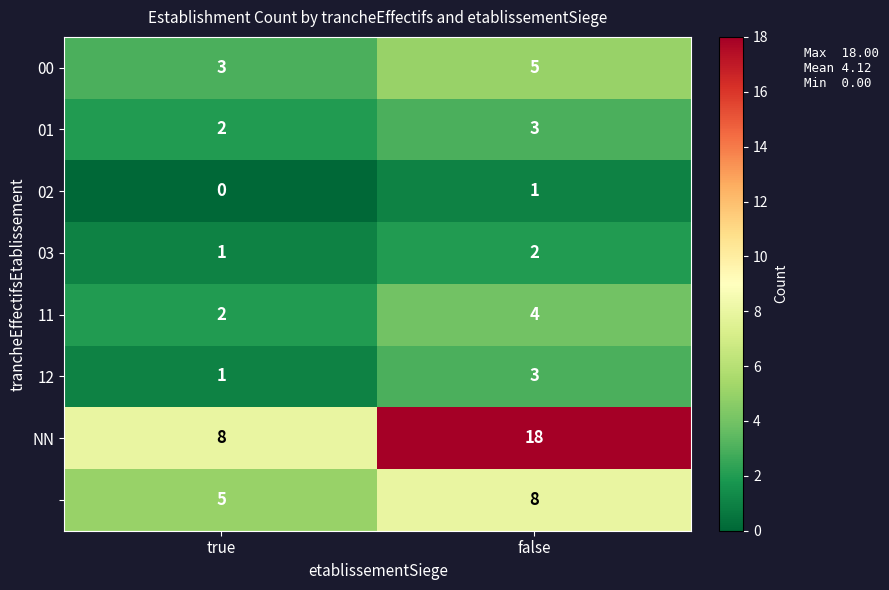

What is the spread (max minus min) of values at true?

8